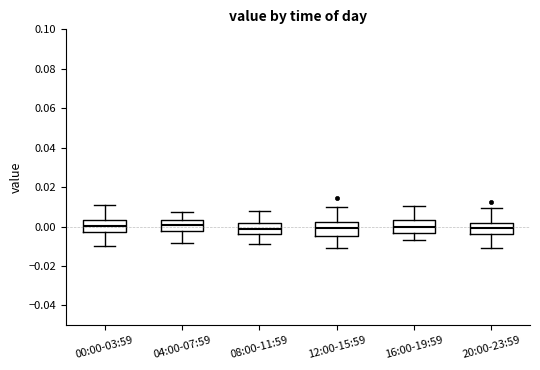

Where does the lower whisker of the box for 00:00-03:59 end on the y-axis? The values are not printed on the chart, so give them approximately, as read against the axis.

-0.010